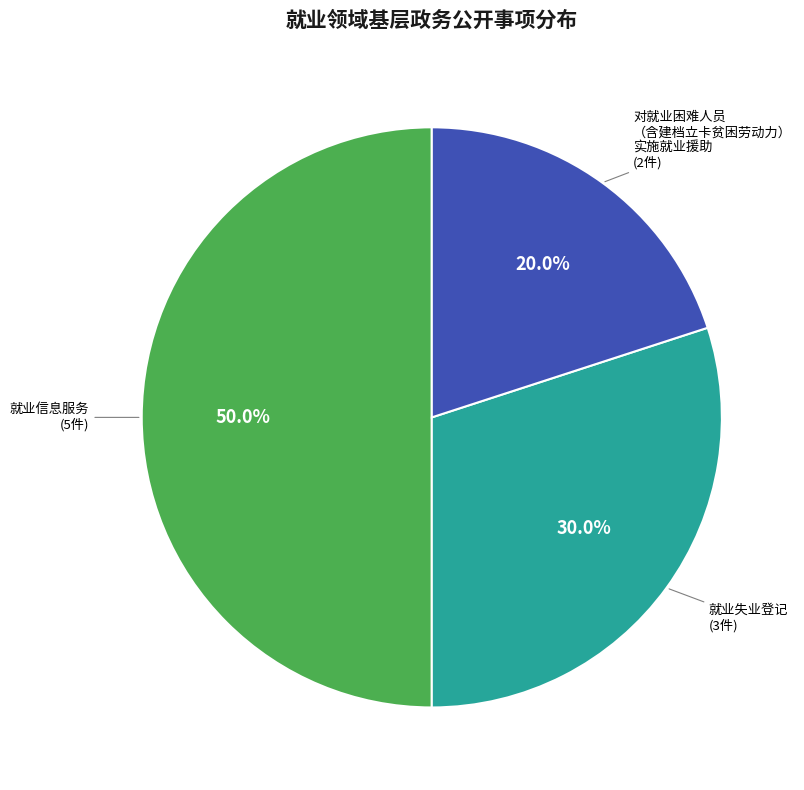

What is the smallest slice in the pie chart?

对就业困难人员（含建档立卡贫困劳动力）实施就业援助